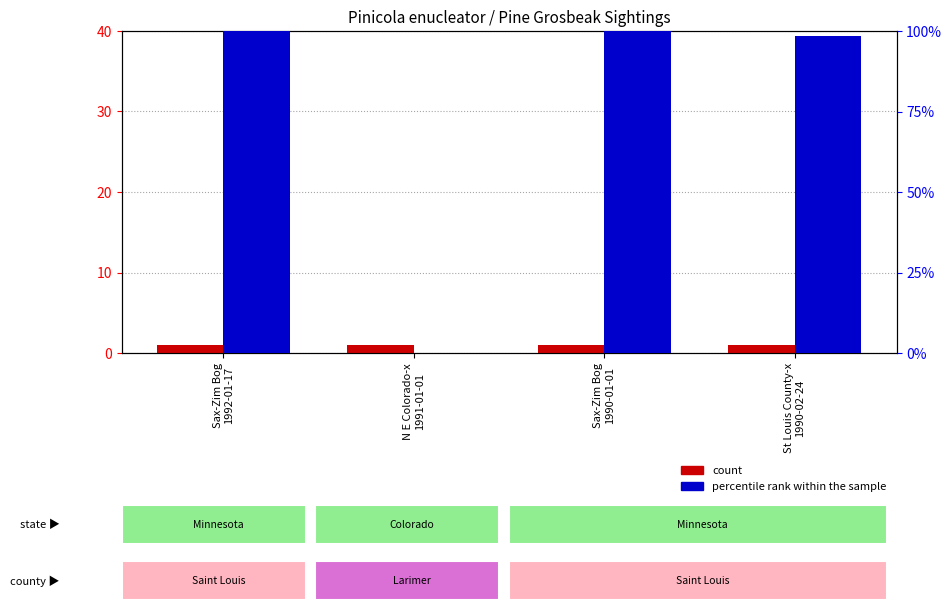

Which label corresponds to the largest value in the chart?

Sax-Zim Bog
1992-01-17